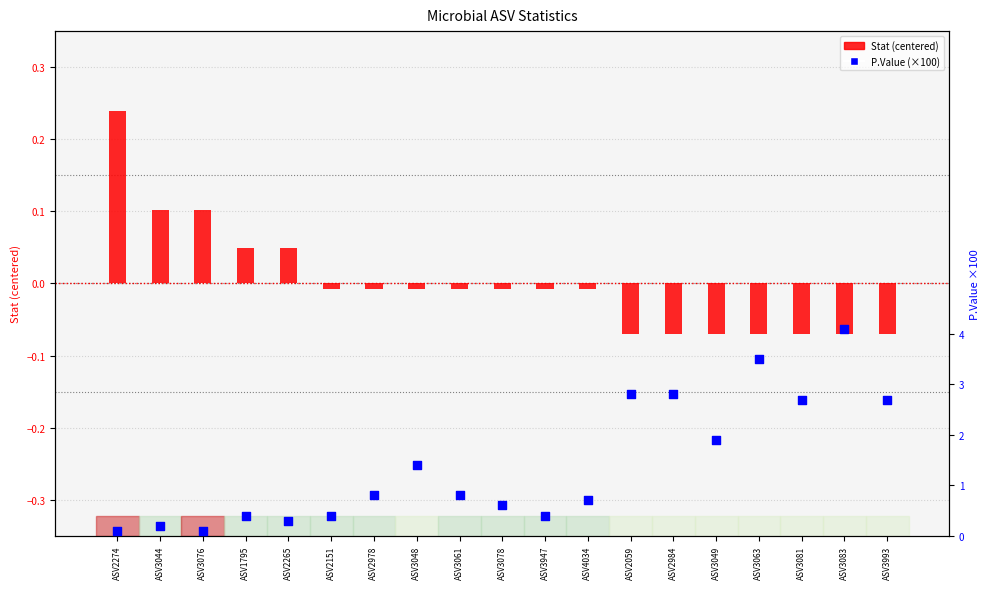

What are all the series names shown in the legend?

Stat (centered), P.Value (×100)